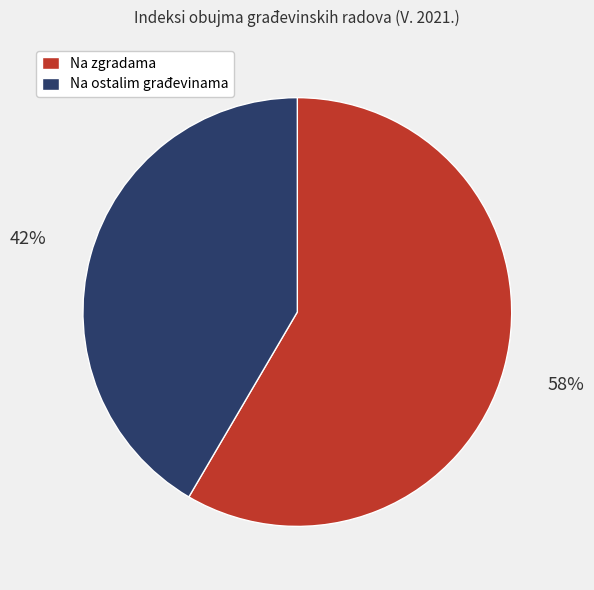

To the nearest percent, what portion does Na zgradama represent?

58%